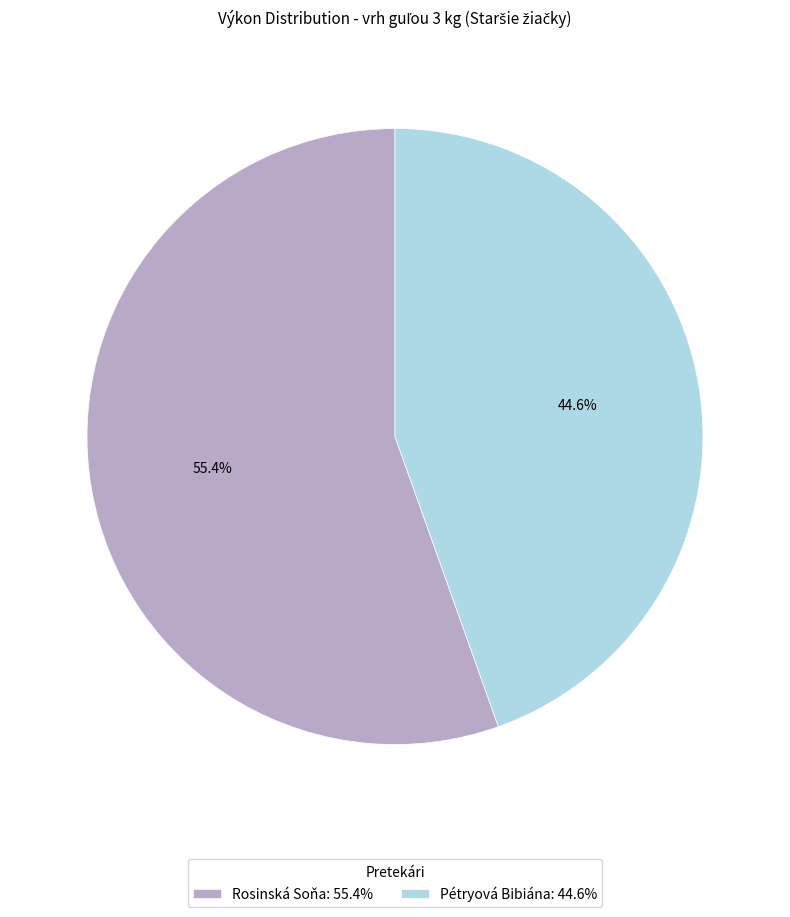

What is the smallest slice in the pie chart?

Pétryová Bibiána